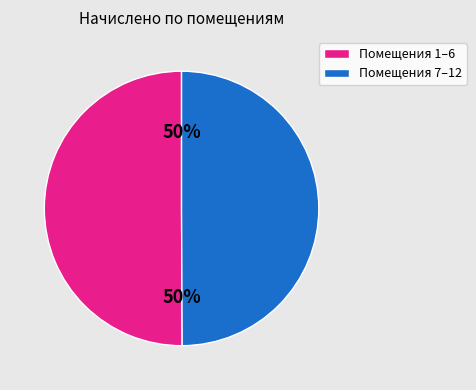

To the nearest percent, what is the average slice percentage?

50%